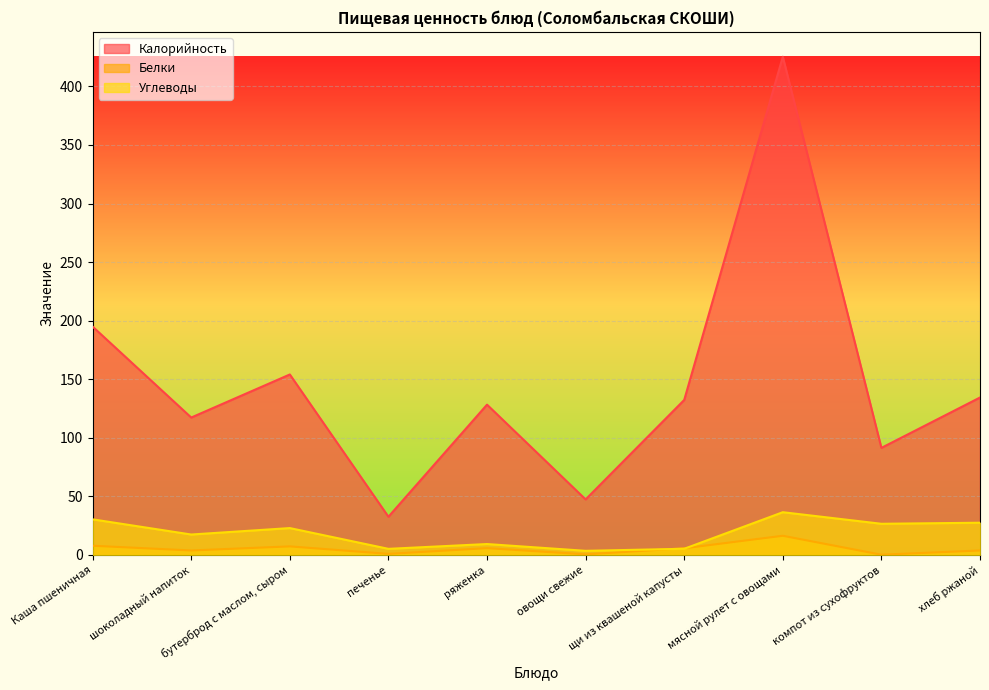

What is the label of the 5th point from the right?

овощи свежие